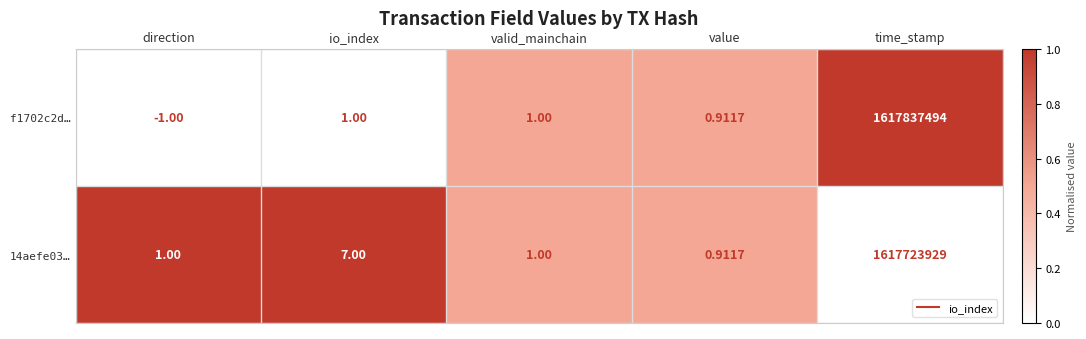

Is the value of f1702c2d… at time_stamp greater than the value of 14aefe03… at direction?

Yes